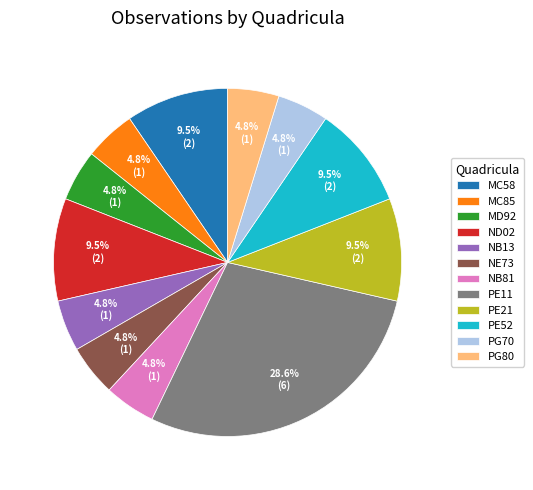

To the nearest percent, what is the difference between the largest and smallest slice percentages?

24%